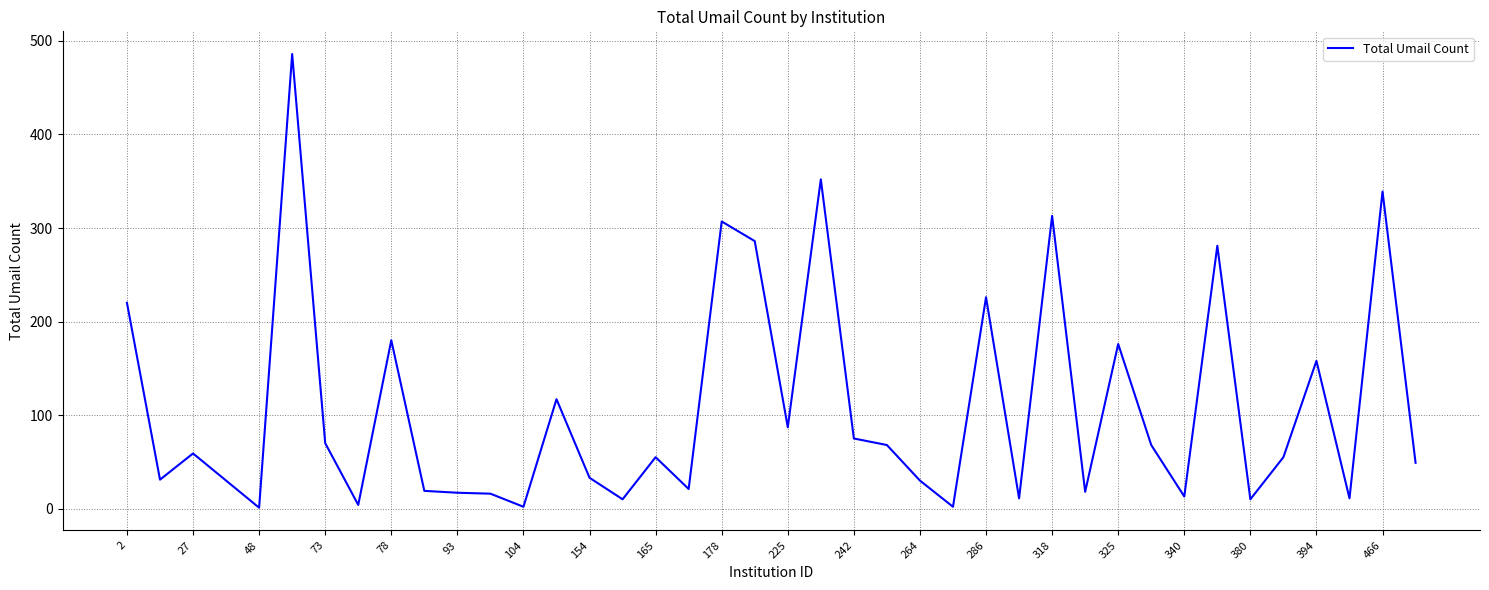

Does the chart display data point markers on the line(s)?

No